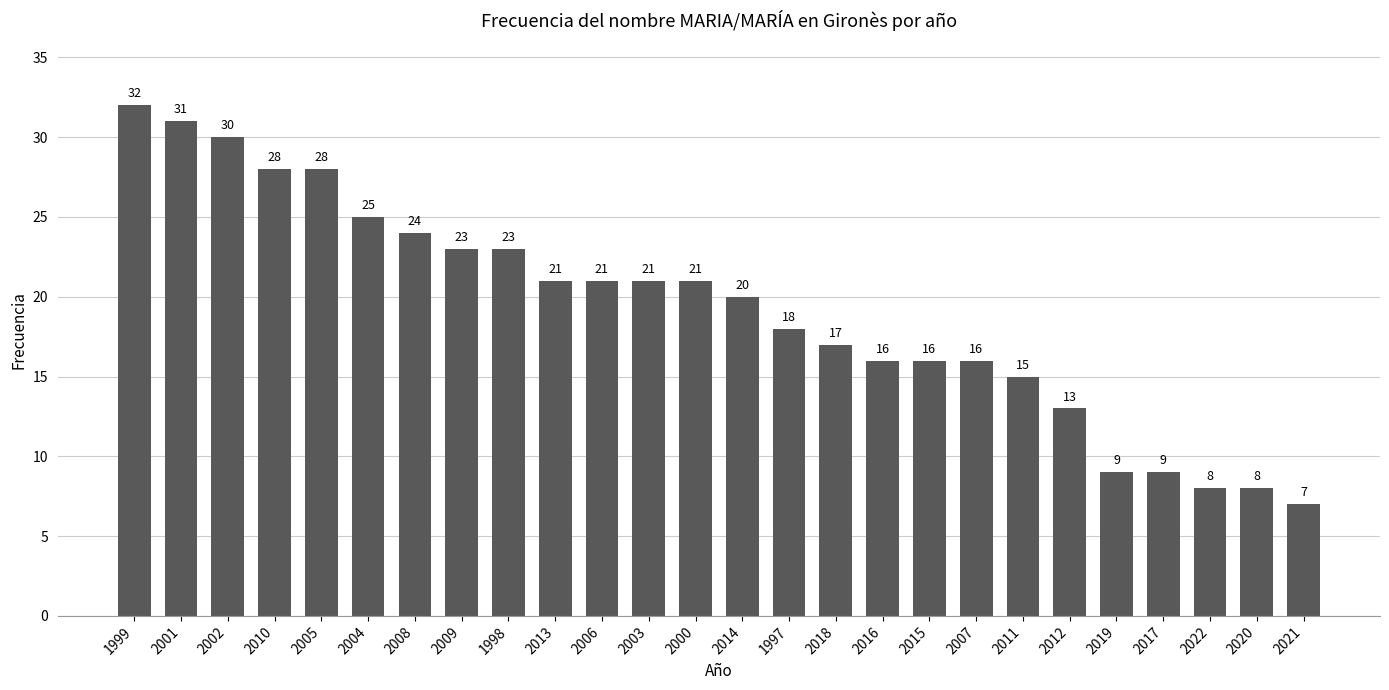

What is the greatest value displayed?

32